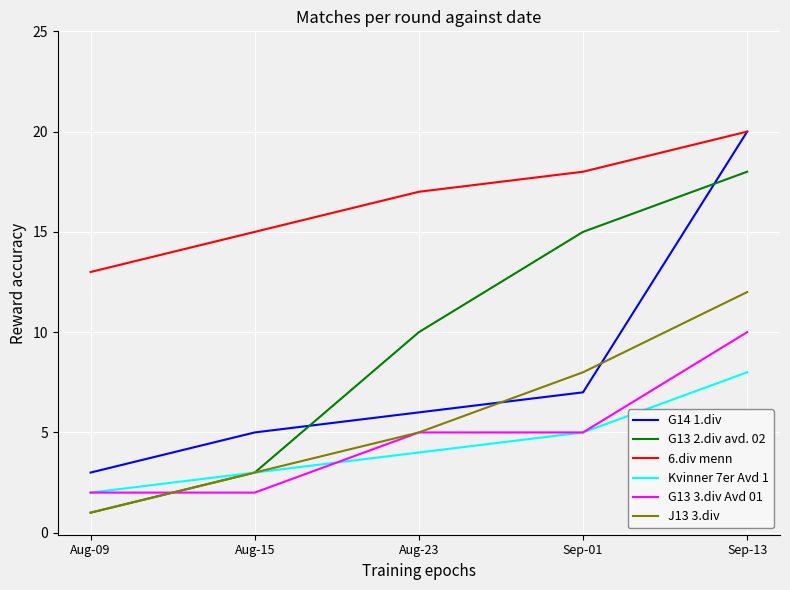

What is the difference between the second highest and minimum values in the G13 2.div avd. 02 series?

14